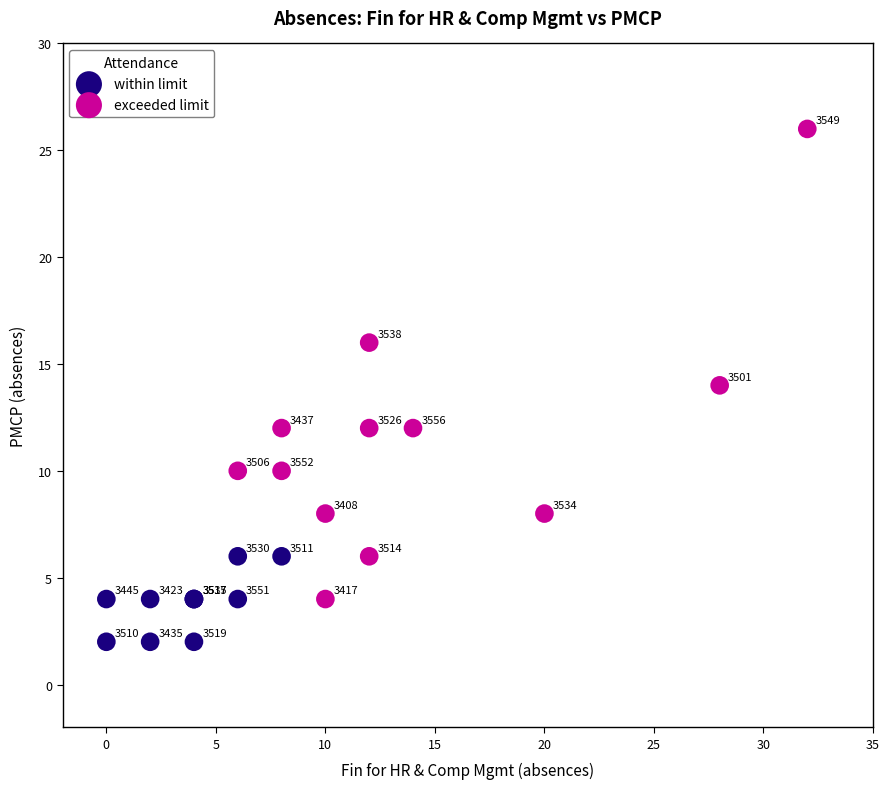

Which series contains the highest Y value?

exceeded limit